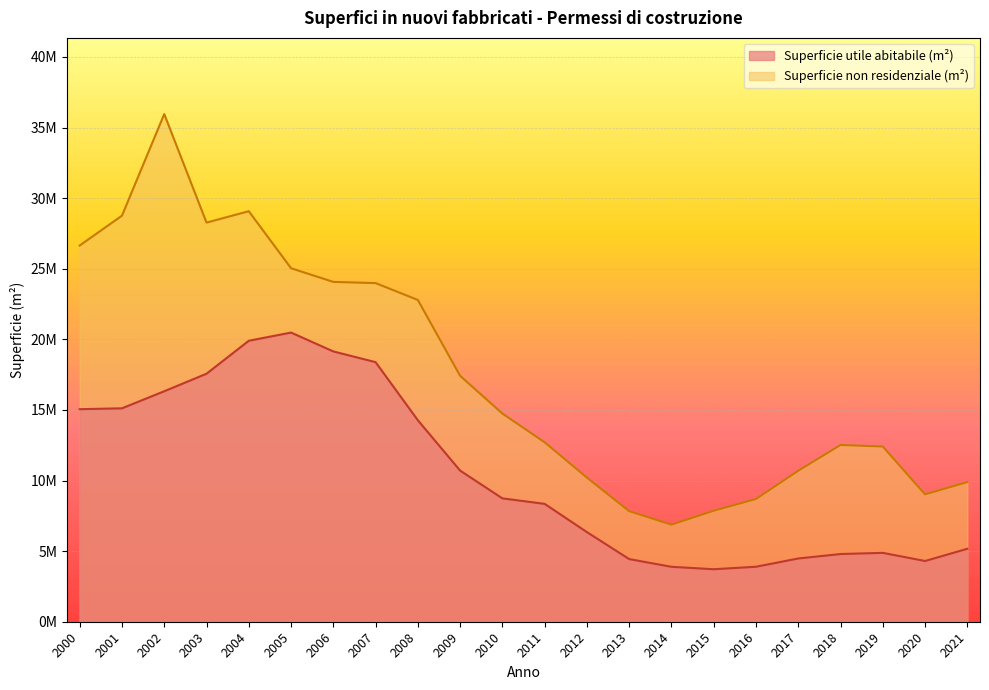

What are all the series names shown in the legend?

Superficie utile abitabile (m²), Superficie non residenziale (m²)